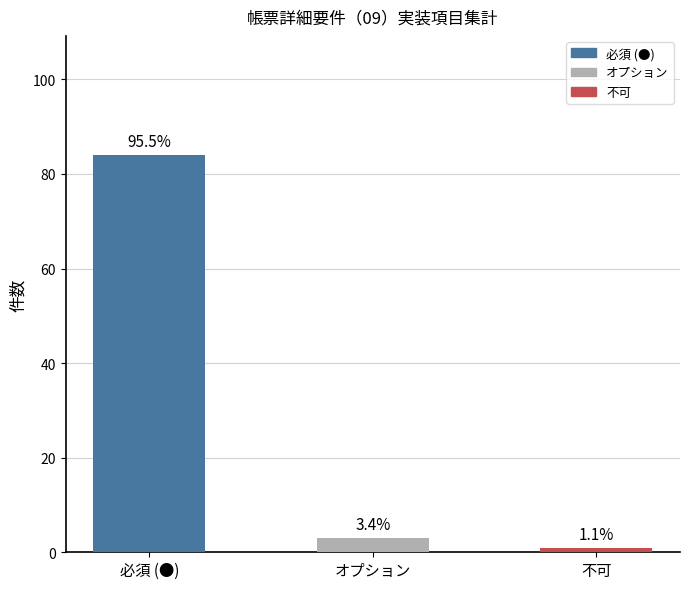

What is the change in value from 必須 (●) to オプション?

-81